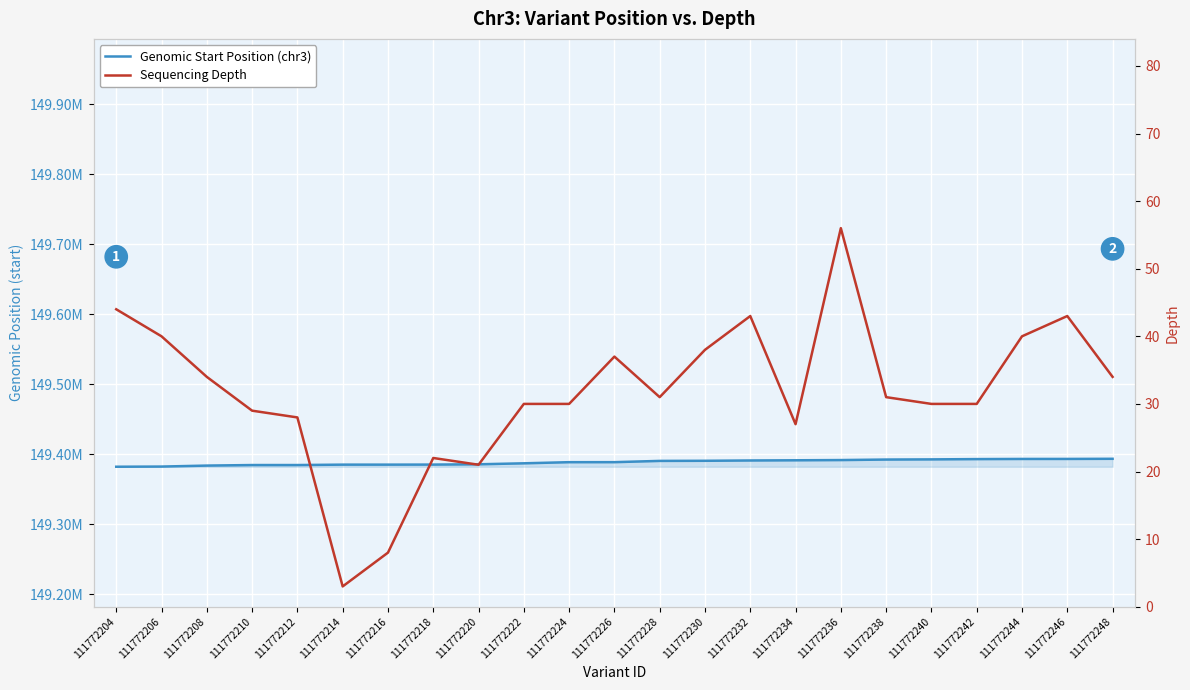

Reading left to right, list all the values displayed in this chart.

Genomic Start Position (chr3): 111772204=149382373	111772206=149382614	111772208=149384015	111772210=149384789	111772212=149384795	111772214=149385372	111772216=149385376	111772218=149385451	111772220=149385864	111772222=149387268	111772224=149388883	111772226=149388909	111772228=149390713	111772230=149390868	111772232=149391316	111772234=149391588	111772236=149391914	111772238=149392638	111772240=149392877	111772242=149393287	111772244=149393497	111772246=149393525	111772248=149393717
Sequencing Depth: 111772204=44	111772206=40	111772208=34	111772210=29	111772212=28	111772214=3	111772216=8	111772218=22	111772220=21	111772222=30	111772224=30	111772226=37	111772228=31	111772230=38	111772232=43	111772234=27	111772236=56	111772238=31	111772240=30	111772242=30	111772244=40	111772246=43	111772248=34